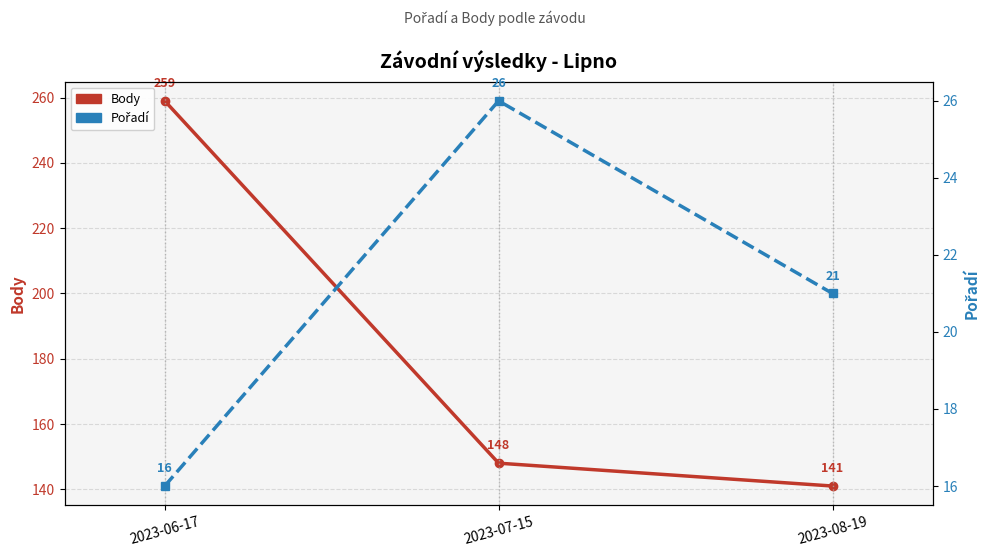

Which category has the lowest value in the Pořadí series?

2023-06-17